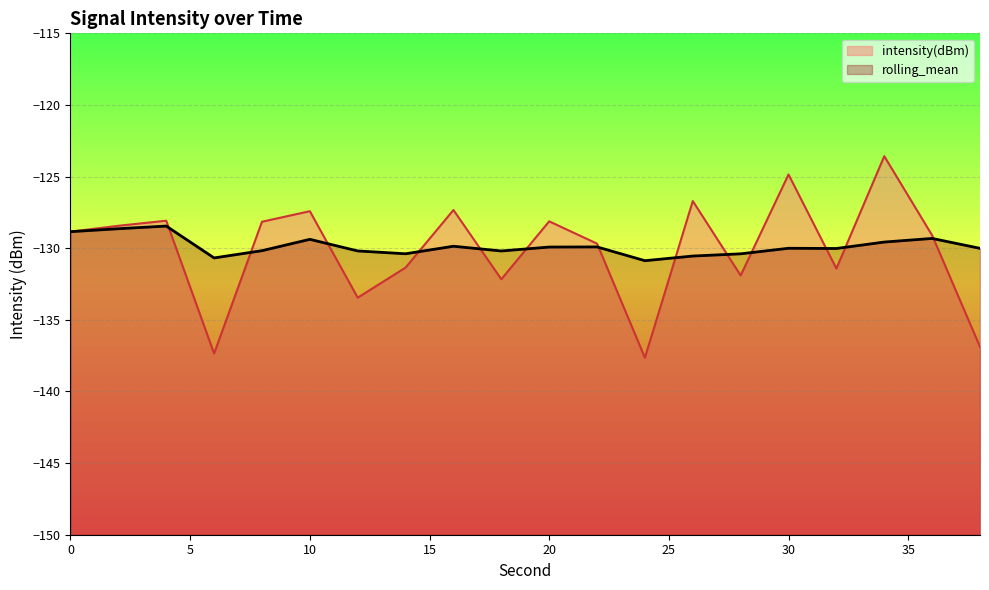

List the series in order of their overall mean, highest first.

rolling_mean, intensity(dBm)